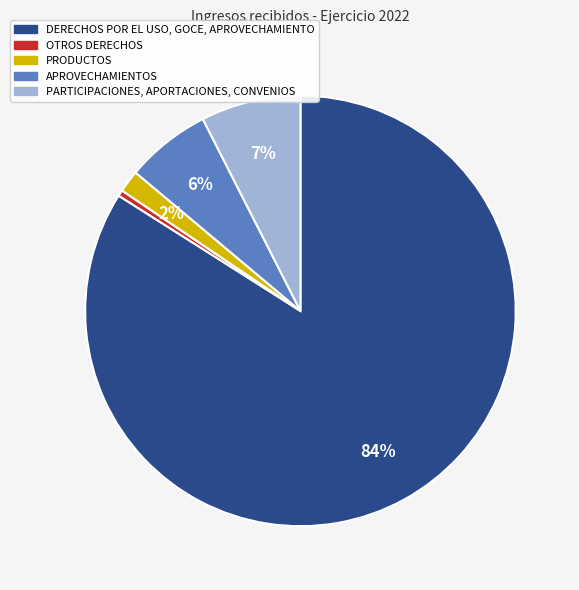

Rank the categories by value from lowest to highest.

OTROS DERECHOS, PRODUCTOS, APROVECHAMIENTOS, PARTICIPACIONES, APORTACIONES, CONVENIOS, DERECHOS POR EL USO, GOCE, APROVECHAMIENTO